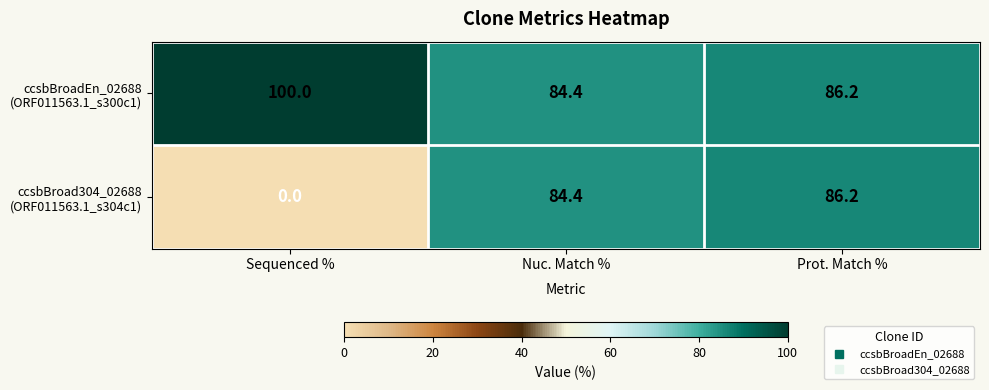

What is the total value across all series at Prot. Match %?

172.4